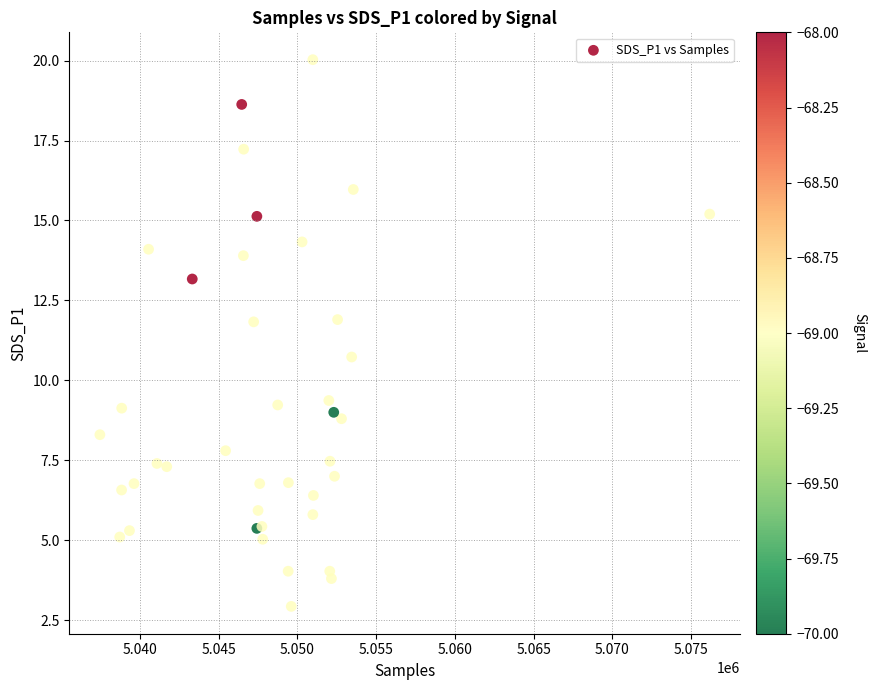

What Y value in the scatter plot is closest to 11?

10.7